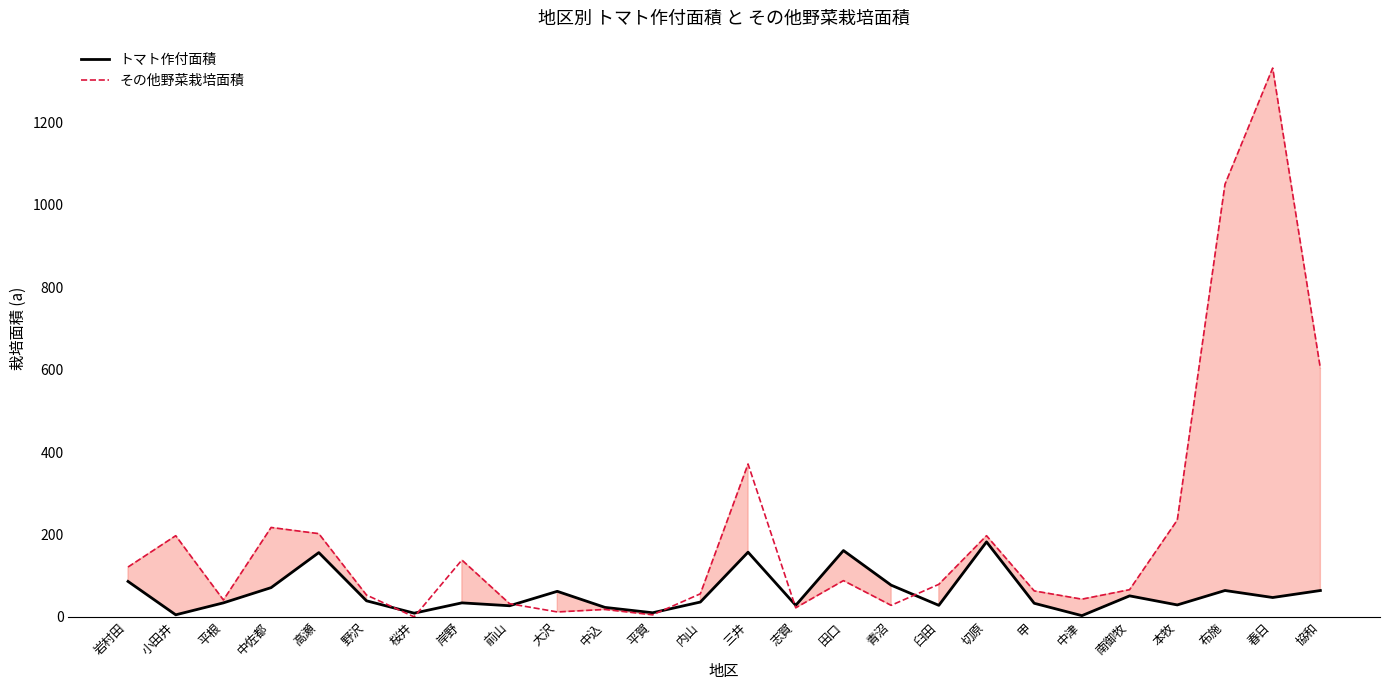

List the series in order of their peak value, lowest first.

トマト作付面積, その他野菜栽培面積